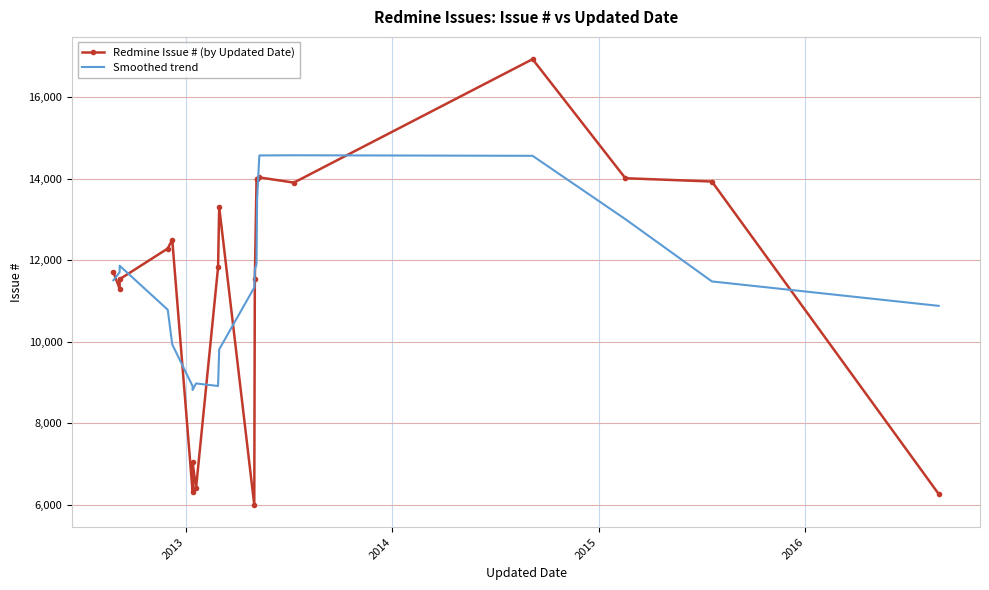

What is the average value of the Smoothed trend series?

11439